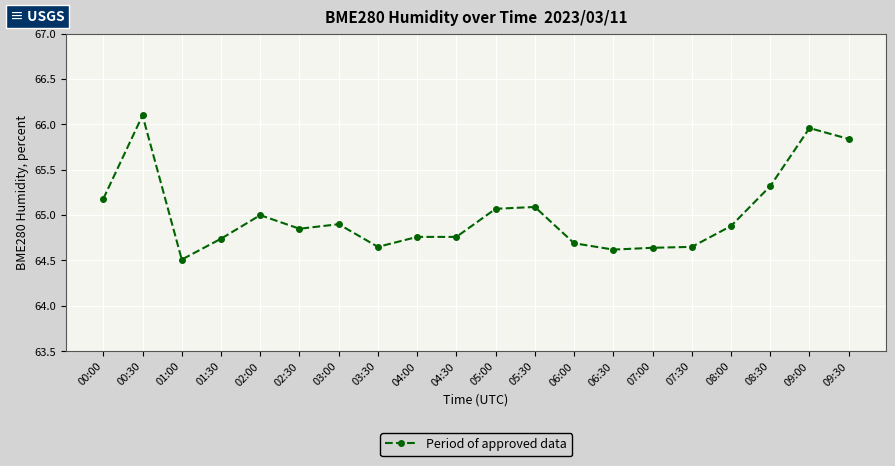

At which label is the value closest to 65?

02:00